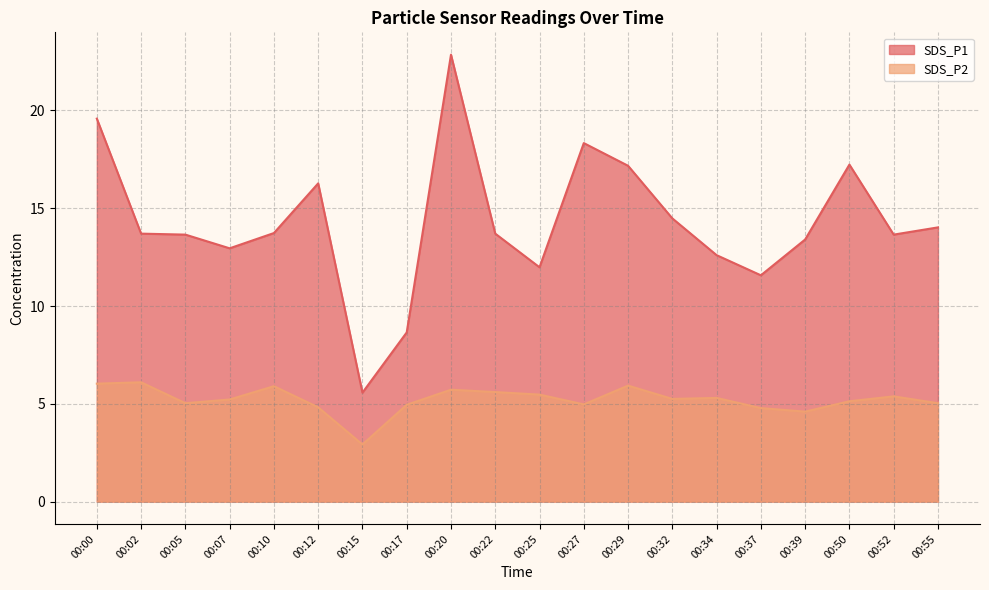

What is the highest value of the SDS_P2 series?

6.1